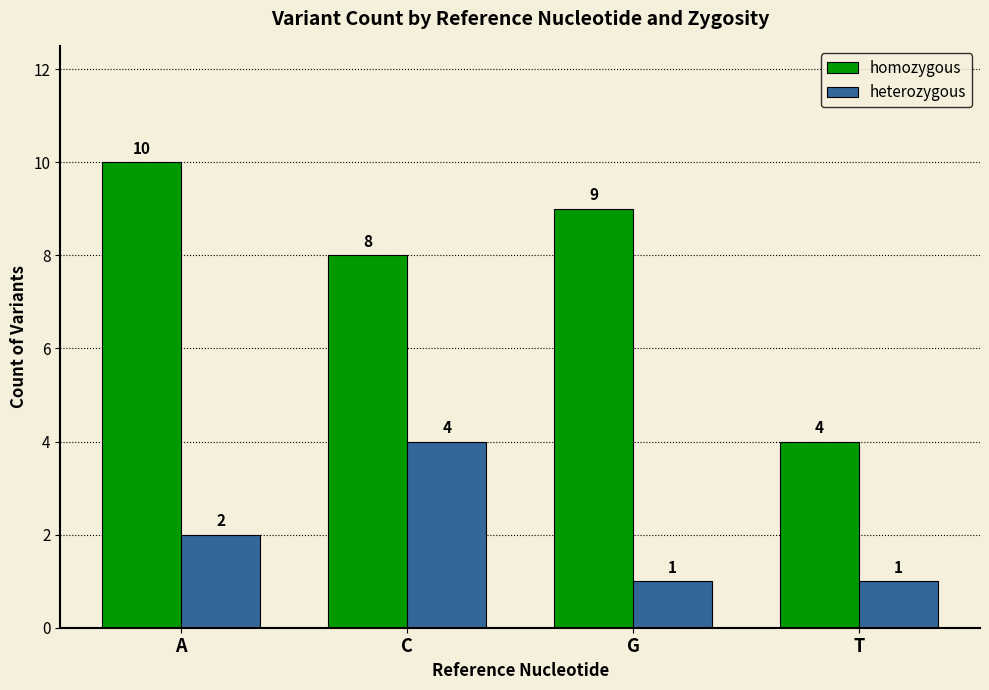

True or false: homozygous has a value of 3 at C.

False